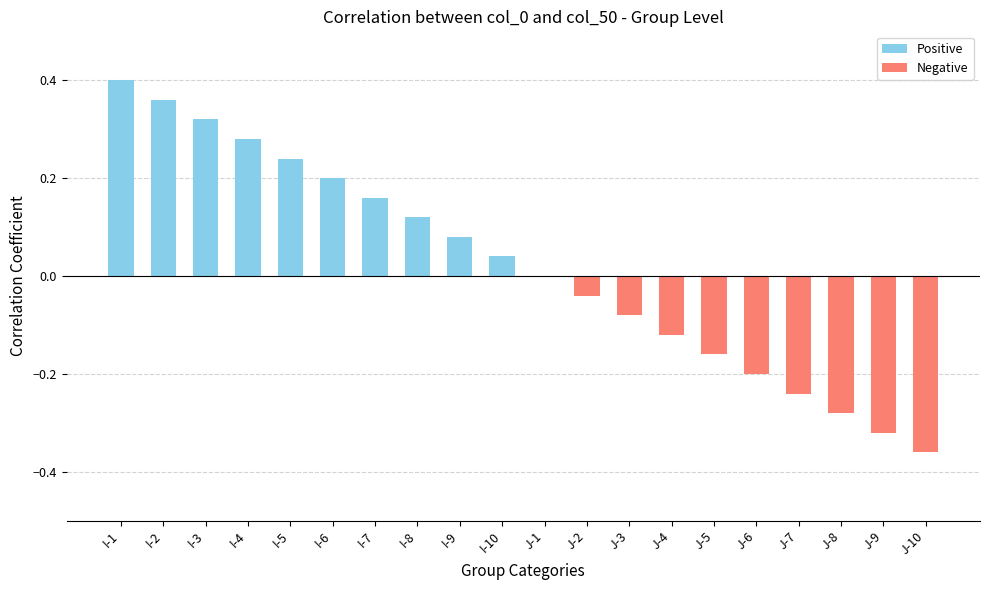

How many categories are shown in the chart?

20